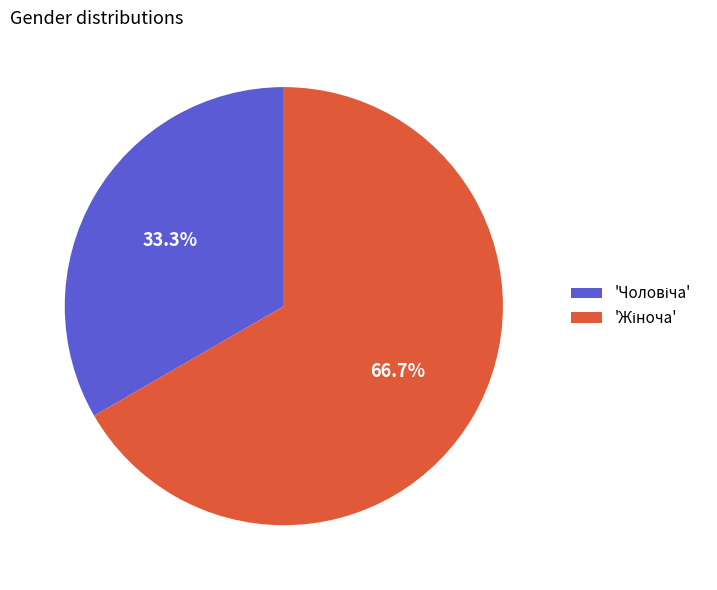

To the nearest percent, what is the average slice percentage?

50%